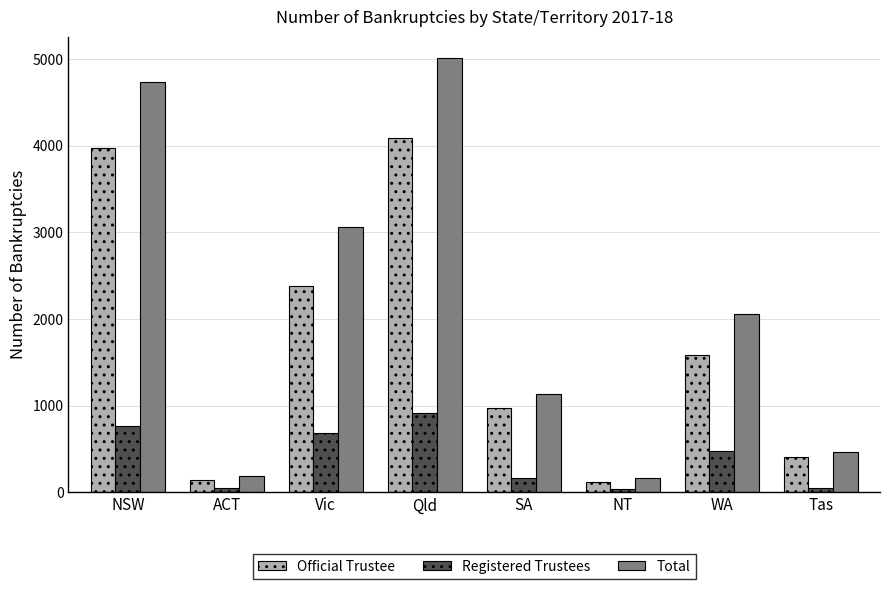

List the series in order of their peak value, highest first.

Total, Official Trustee, Registered Trustees